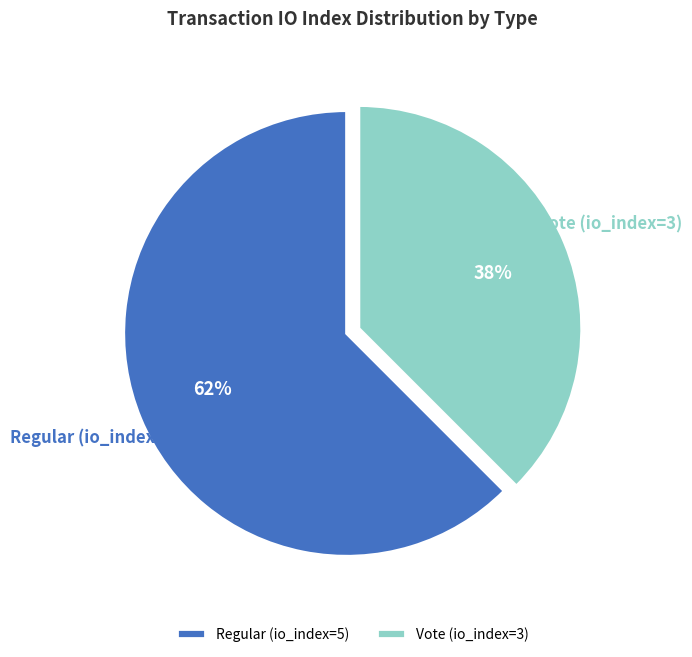

How many slices are in this pie chart?

2